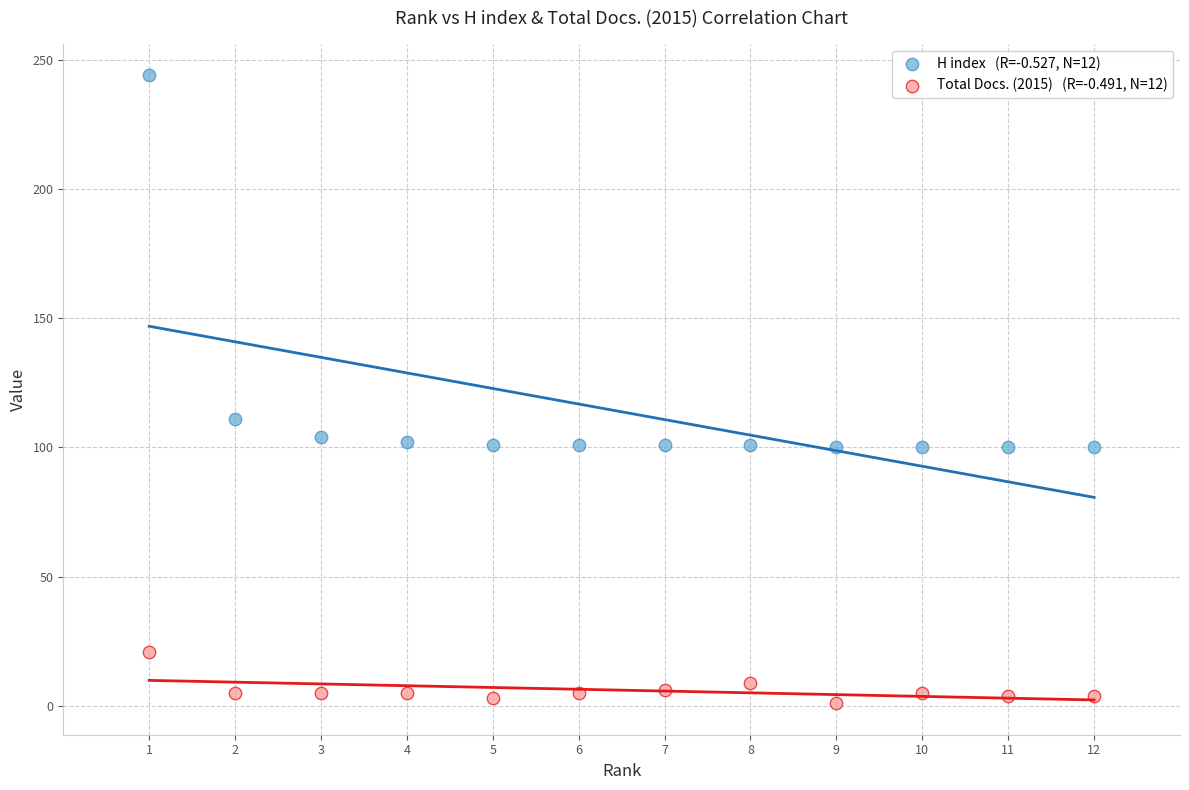

Across all series, what Y value is closest to 122?

111